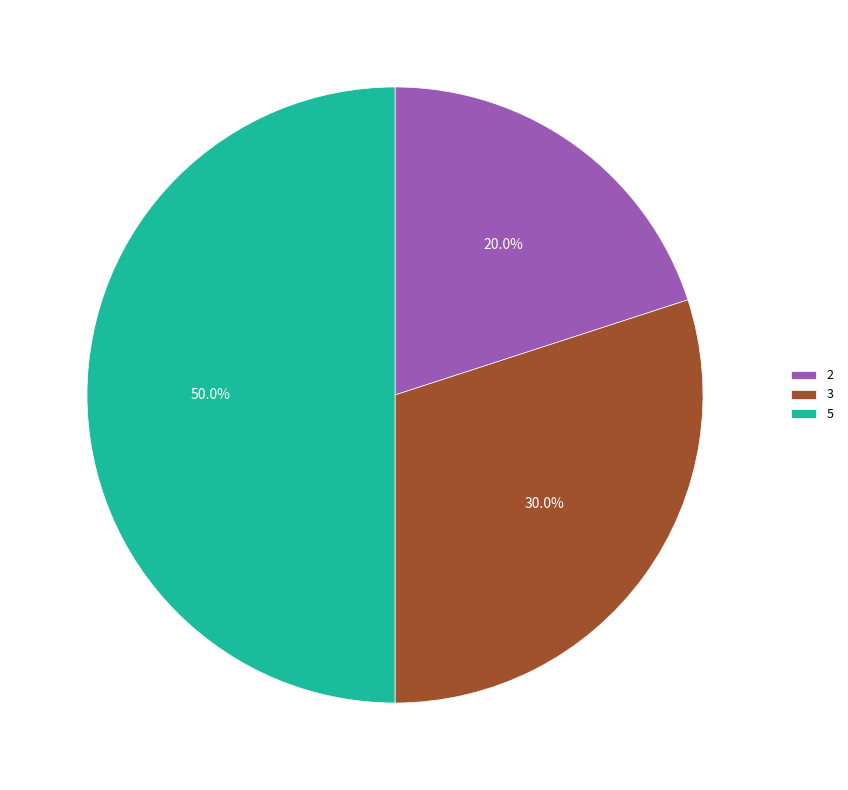

Which has a higher value, 2 or 5?

5